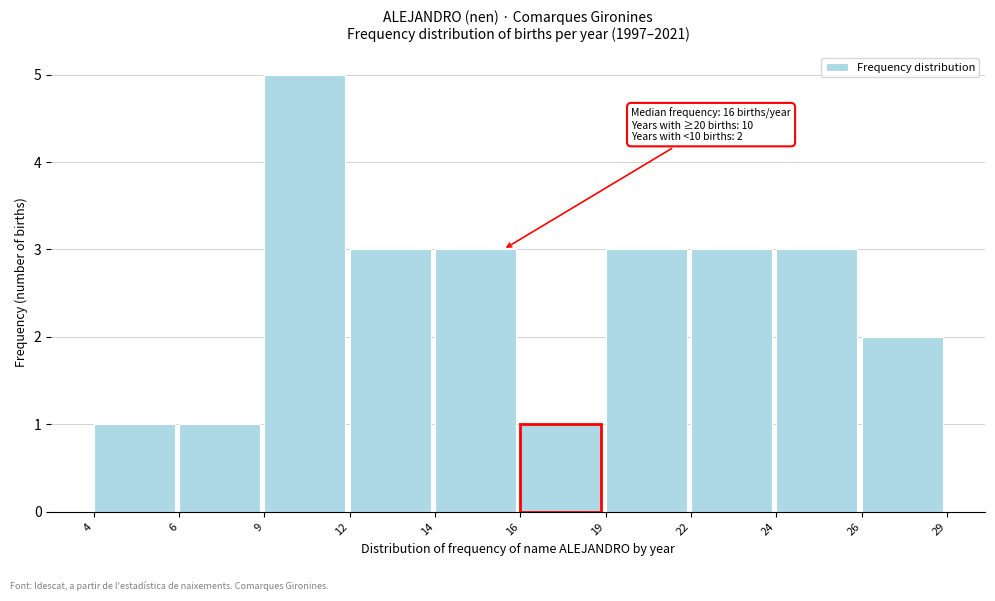

Reading left to right, transcribe all the data shown in this chart.

1	1	5	3	3	1	3	3	3	2